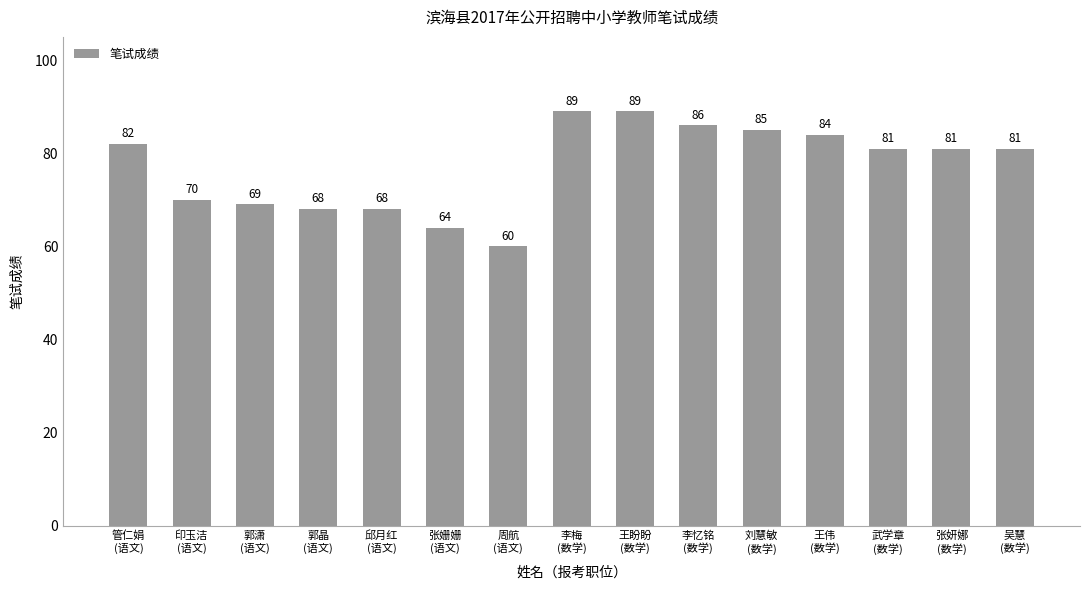

What position from the left is 张姗姗
(语文)?

6